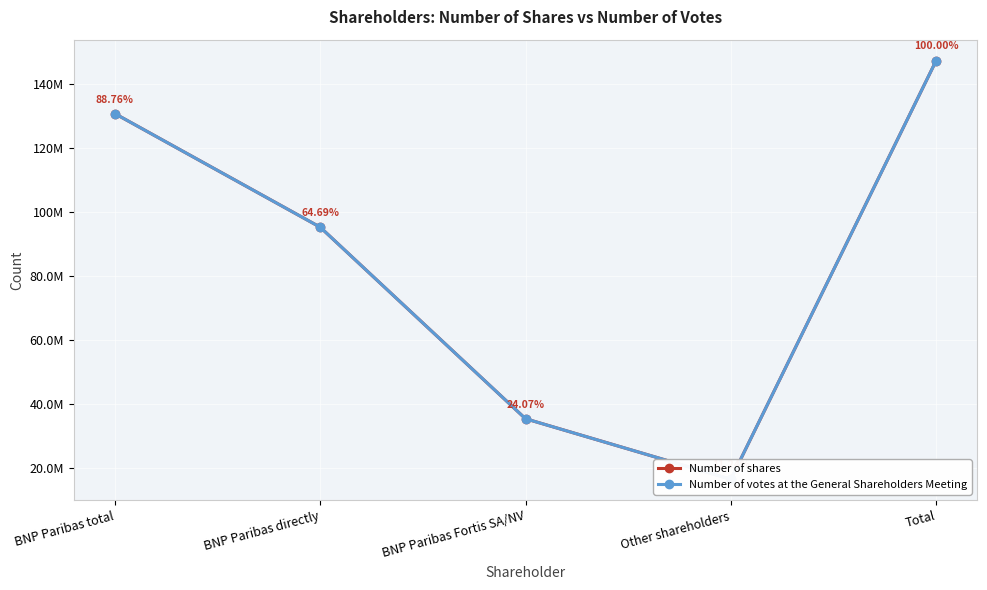

Which series has the largest range (max minus min)?

Number of shares